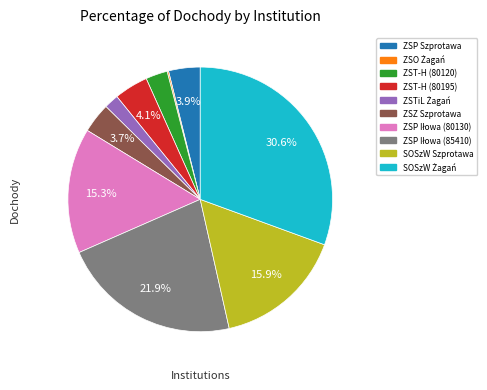

Is there a majority slice in this chart?

No